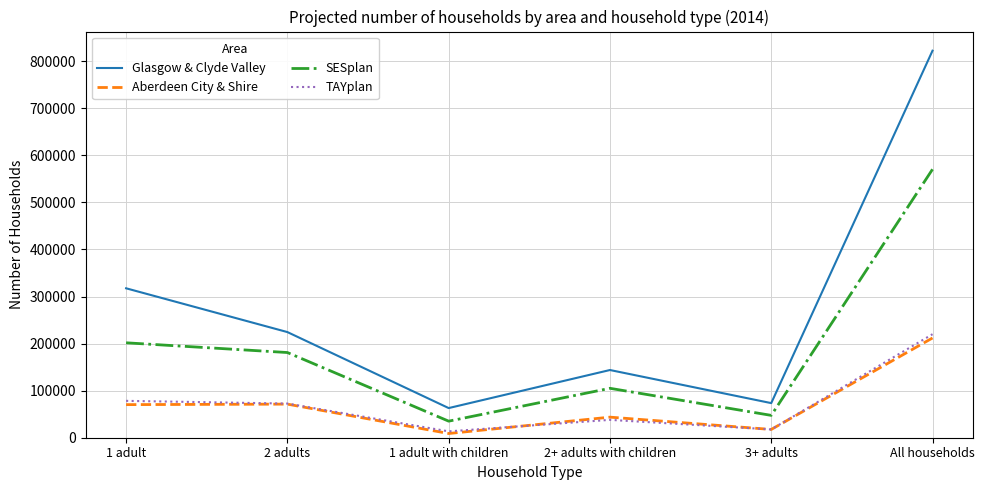

What is the greatest value displayed?

822425